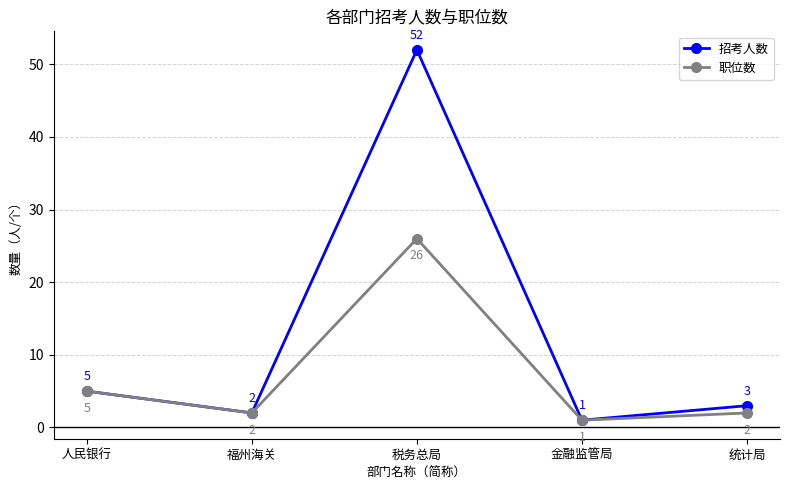

Which category has the lowest value in the 职位数 series?

金融监管局